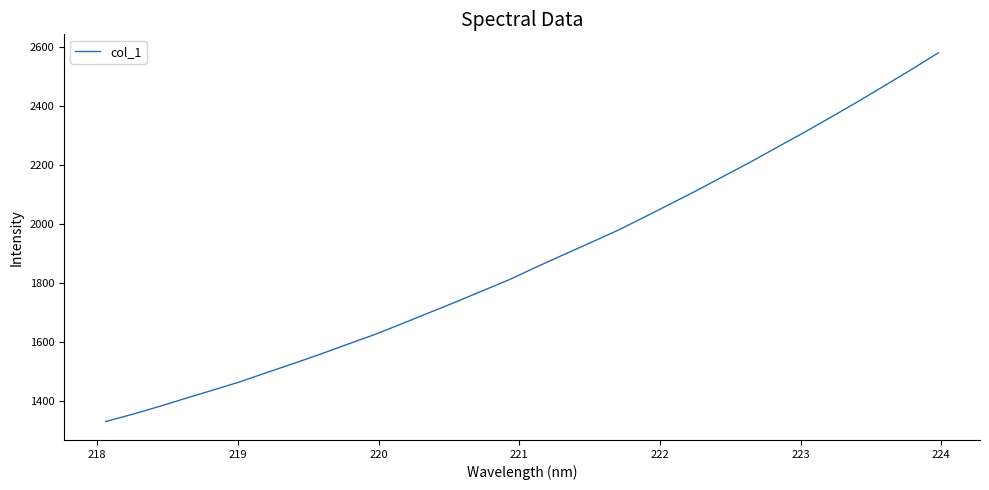

What is the maximum value shown in the chart?

2580.3